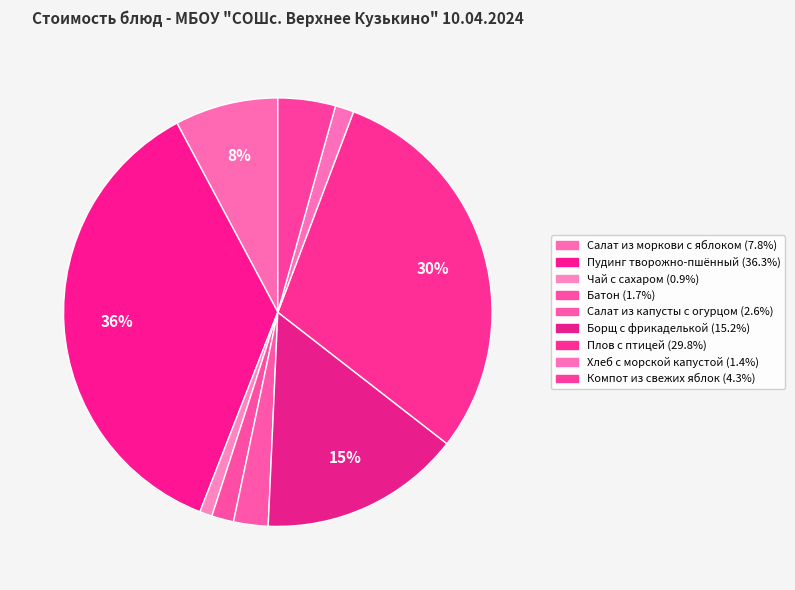

Count the number of slices in the pie.

9